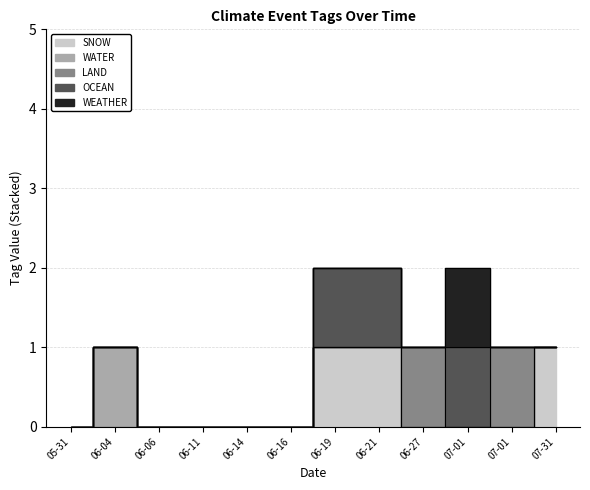

At which label is WATER closest to 0?

2024-05-31